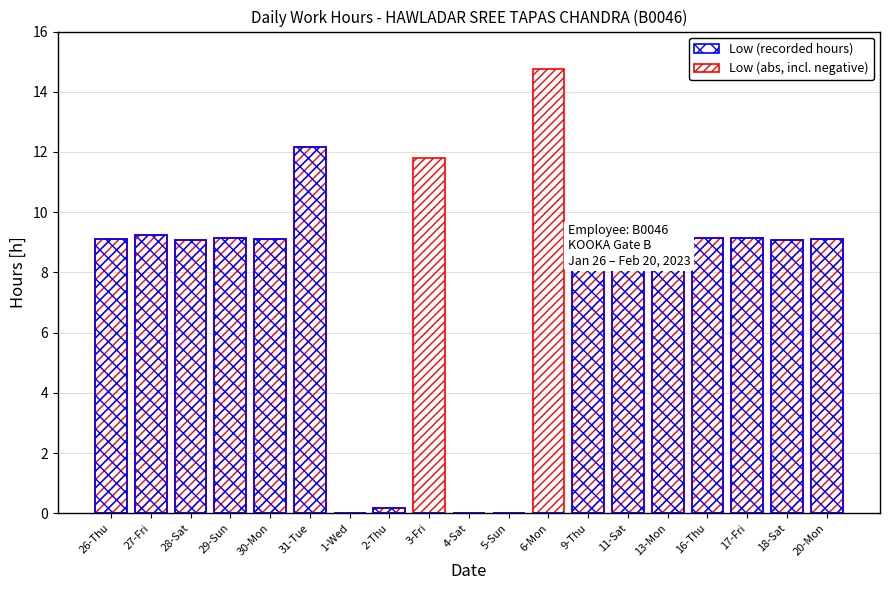

How many bars are there in total?

38